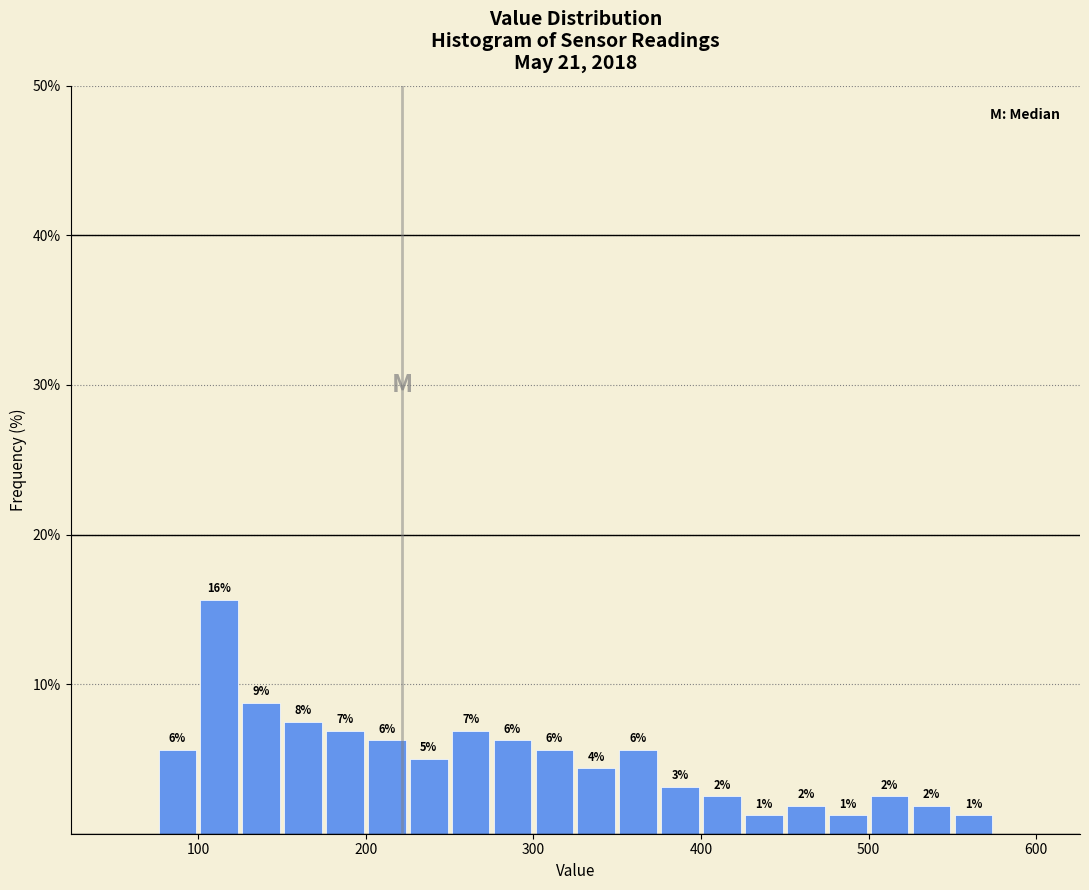

Around what value on the x-axis is the tallest bar? Give the approximate position of its centre, as read against the axis.

110